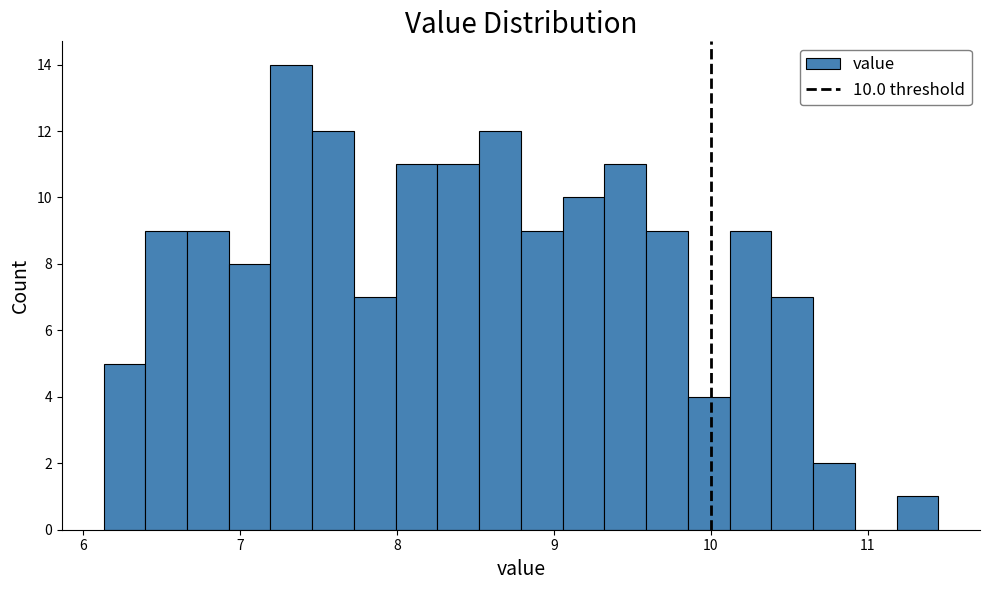

Read against the x-axis, roughly where is the centre of the tallest bar?

7.3